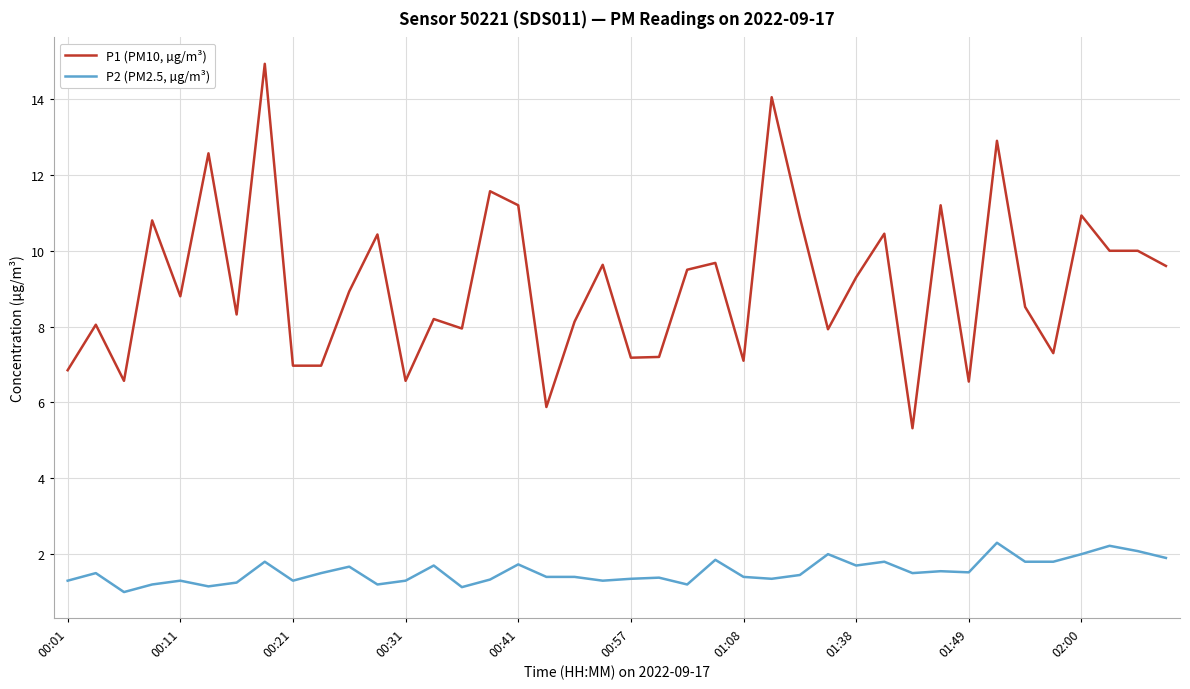

How many lines are shown in the chart?

2